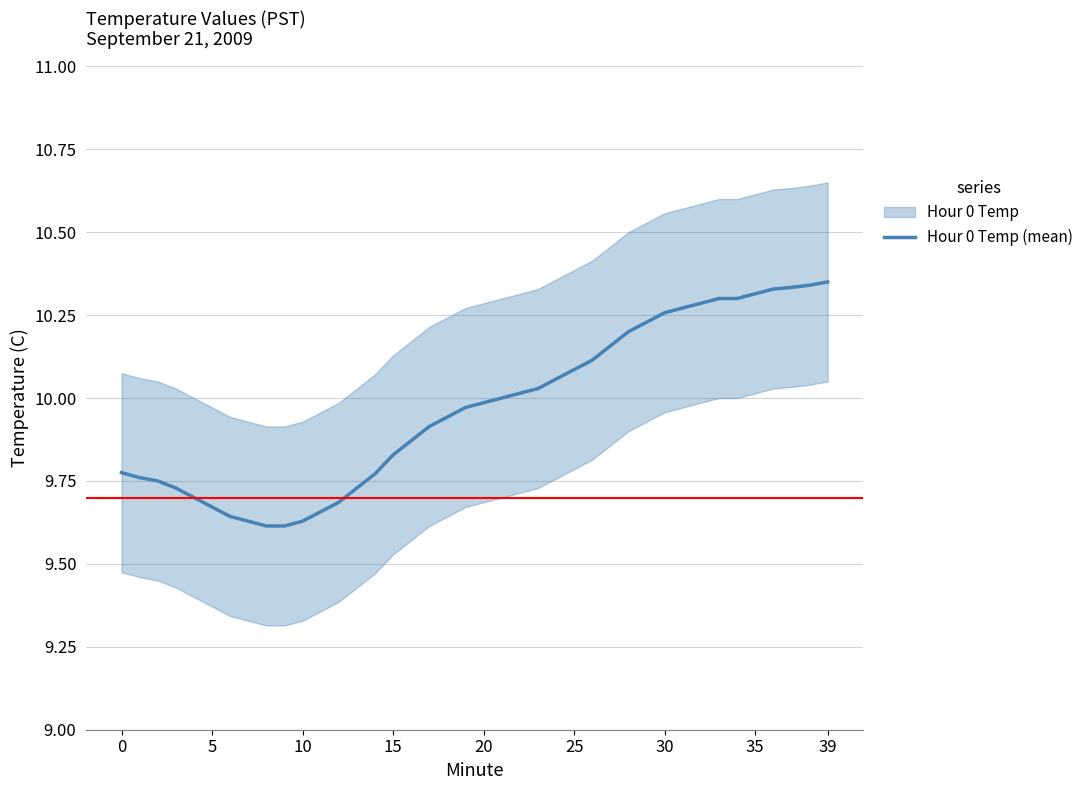

True or false: the data has more than 0 interior local peaks.

False